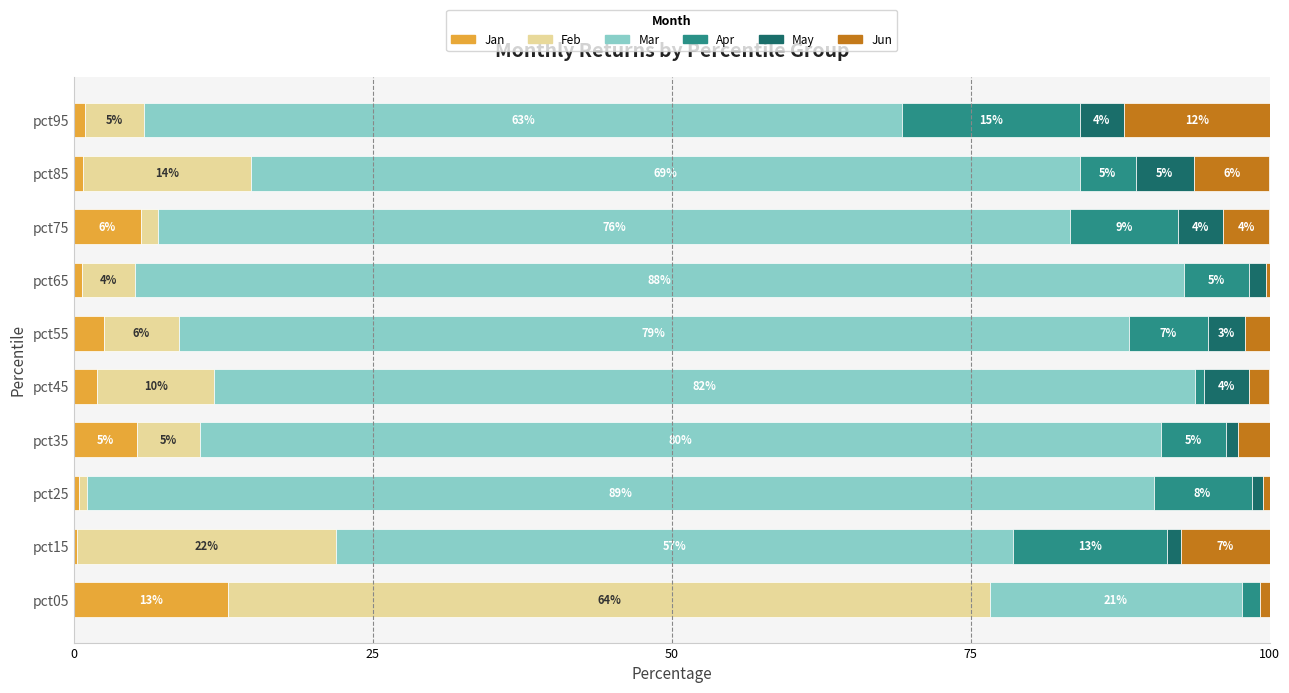

What are all the series names shown in the legend?

Jan, Feb, Mar, Apr, May, Jun